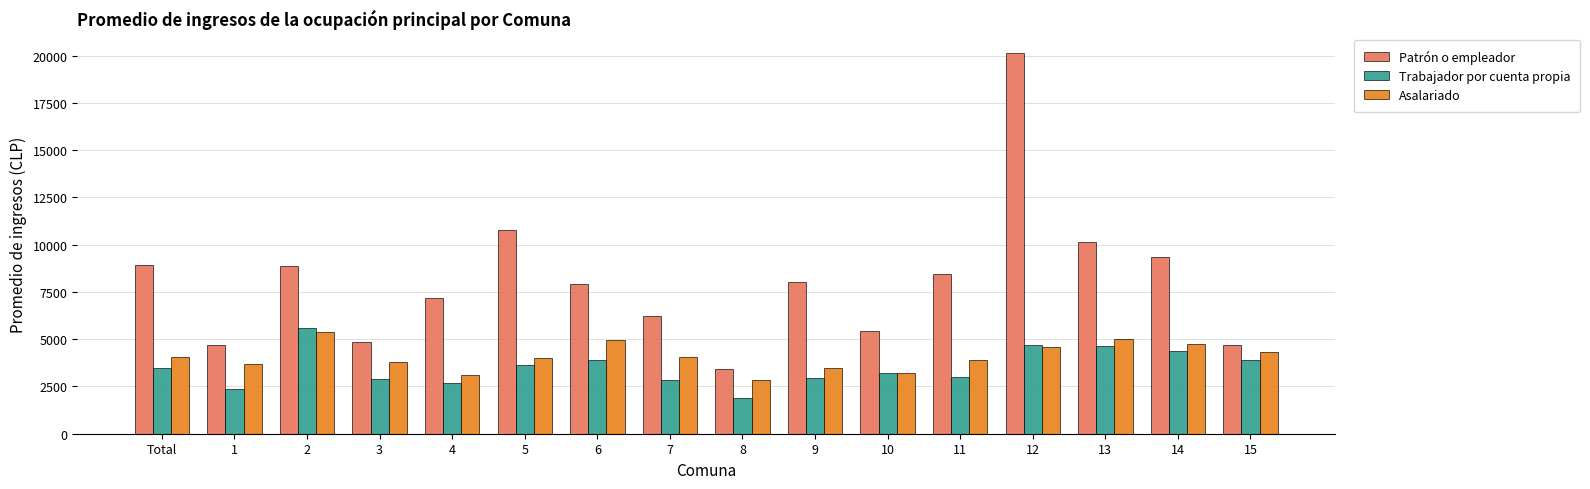

Which series changed the most between 9 and 10?

Patrón o empleador